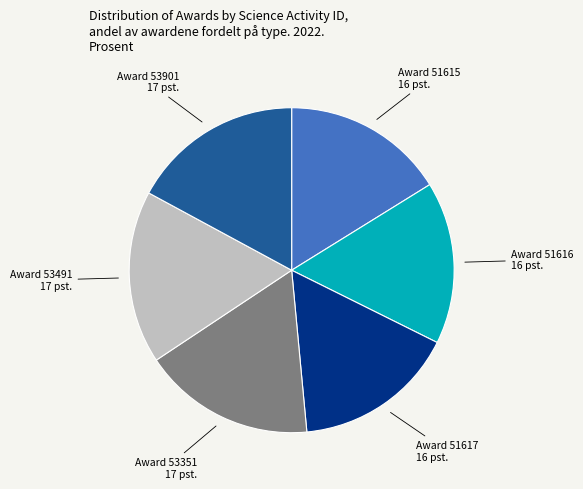

Combined, do Award 51617 and Award 53901 account for over 50%?

No